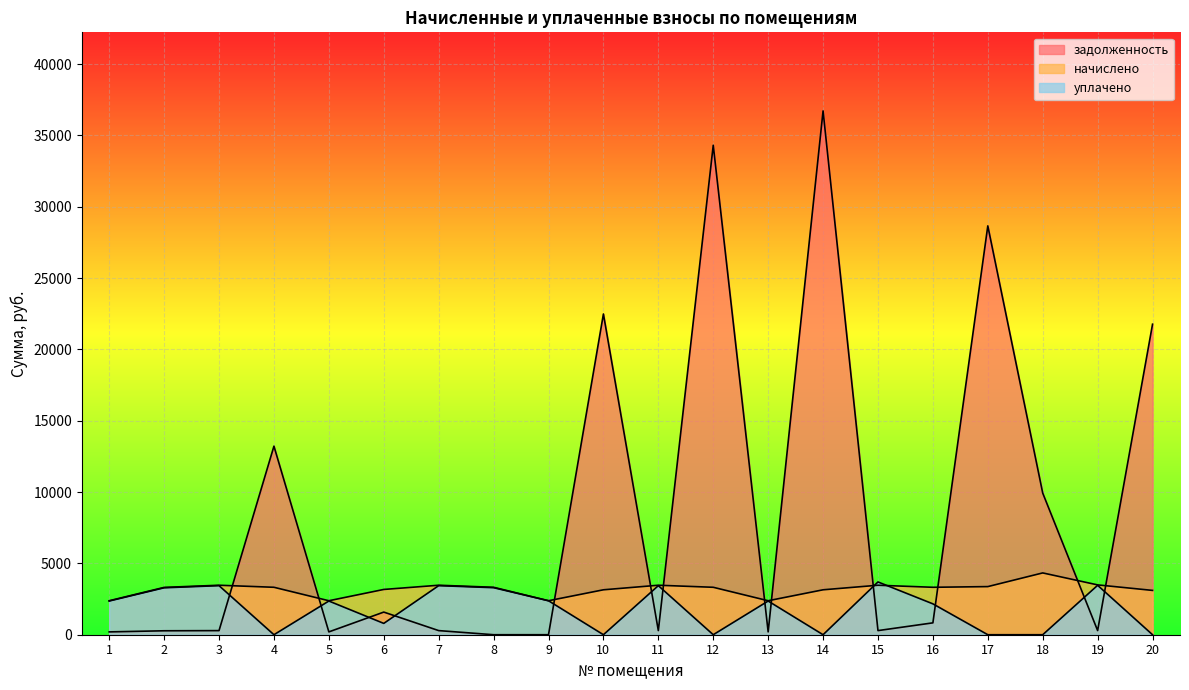

What is the difference between the second highest and minimum values in the задолженность series?

34307.7